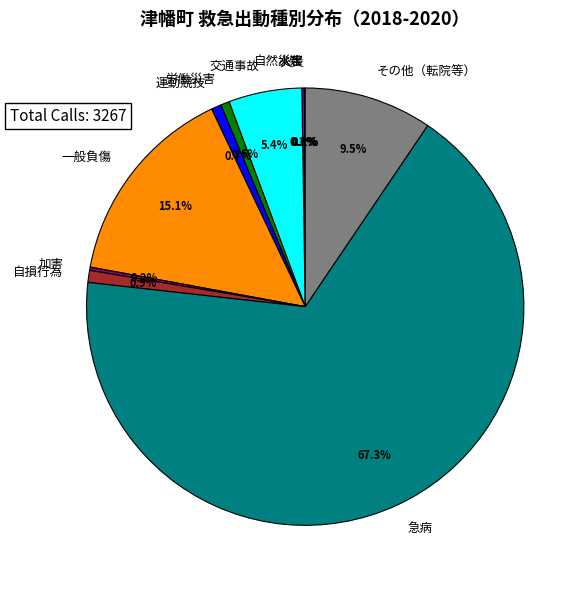

To the nearest percent, what is the average slice percentage?

9%